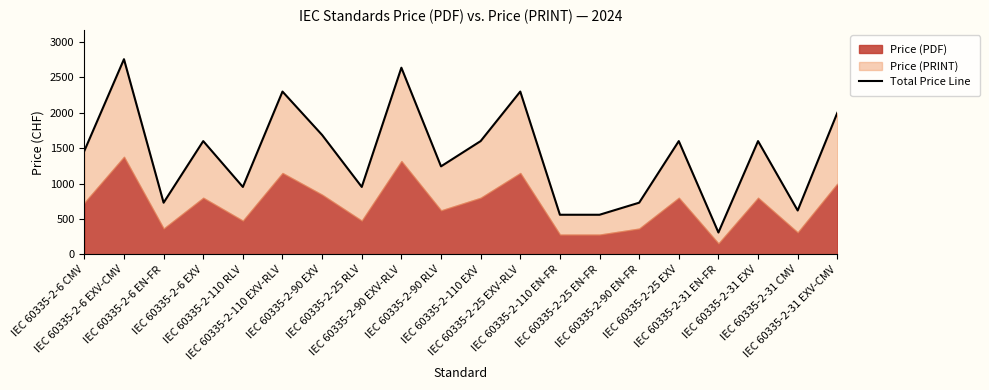

Reading right to left, list all the values displayed in this chart.

IEC 60335-2-31 EXV-CMV=1996	IEC 60335-2-31 CMV=620	IEC 60335-2-31 EXV=1598	IEC 60335-2-31 EN-FR=310	IEC 60335-2-25 EXV=1598	IEC 60335-2-90 EN-FR=730	IEC 60335-2-25 EN-FR=560	IEC 60335-2-110 EN-FR=560	IEC 60335-2-25 EXV-RLV=2296	IEC 60335-2-110 EXV=1598	IEC 60335-2-90 RLV=1242	IEC 60335-2-90 EXV-RLV=2632	IEC 60335-2-25 RLV=952	IEC 60335-2-90 EXV=1684	IEC 60335-2-110 EXV-RLV=2296	IEC 60335-2-110 RLV=952	IEC 60335-2-6 EXV=1598	IEC 60335-2-6 EN-FR=730	IEC 60335-2-6 EXV-CMV=2752	IEC 60335-2-6 CMV=1460